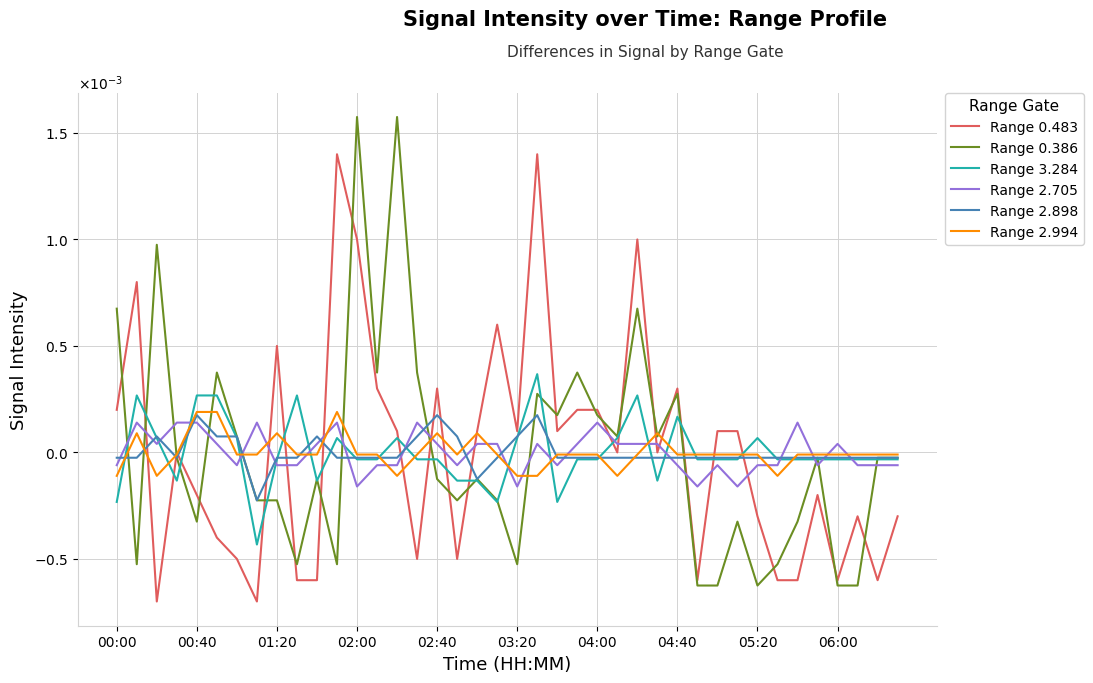

Rank the categories by Range 3.284 value from highest to lowest.

21, 00:40, 02:40, 03:20, 06:00, 26, 28, 01:20, 04:00, 11, 14, 20, 25, 32, 05:20, 12, 13, 15, 16, 23, 24, 29, 30, 31, 33, 34, 35, 36, 37, 38, 39, 02:00, 10, 17, 18, 27, 00:00, 19, 22, 04:40